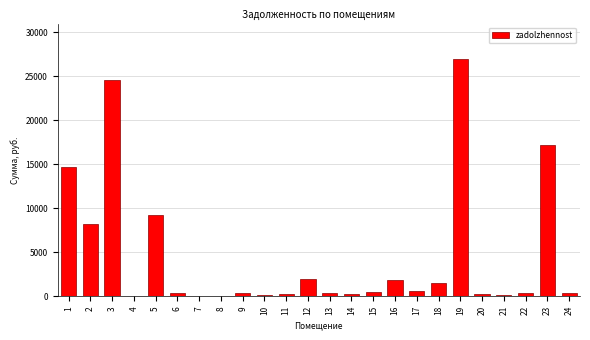

The value at 3 is 24551.7. True or false?

True